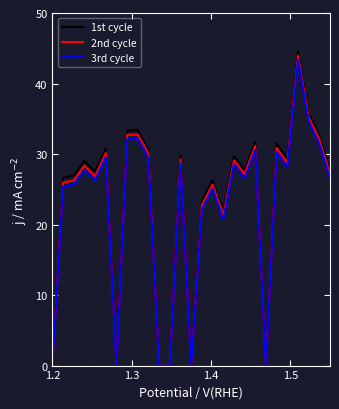

List the series in order of their peak value, lowest first.

3rd cycle, 2nd cycle, 1st cycle